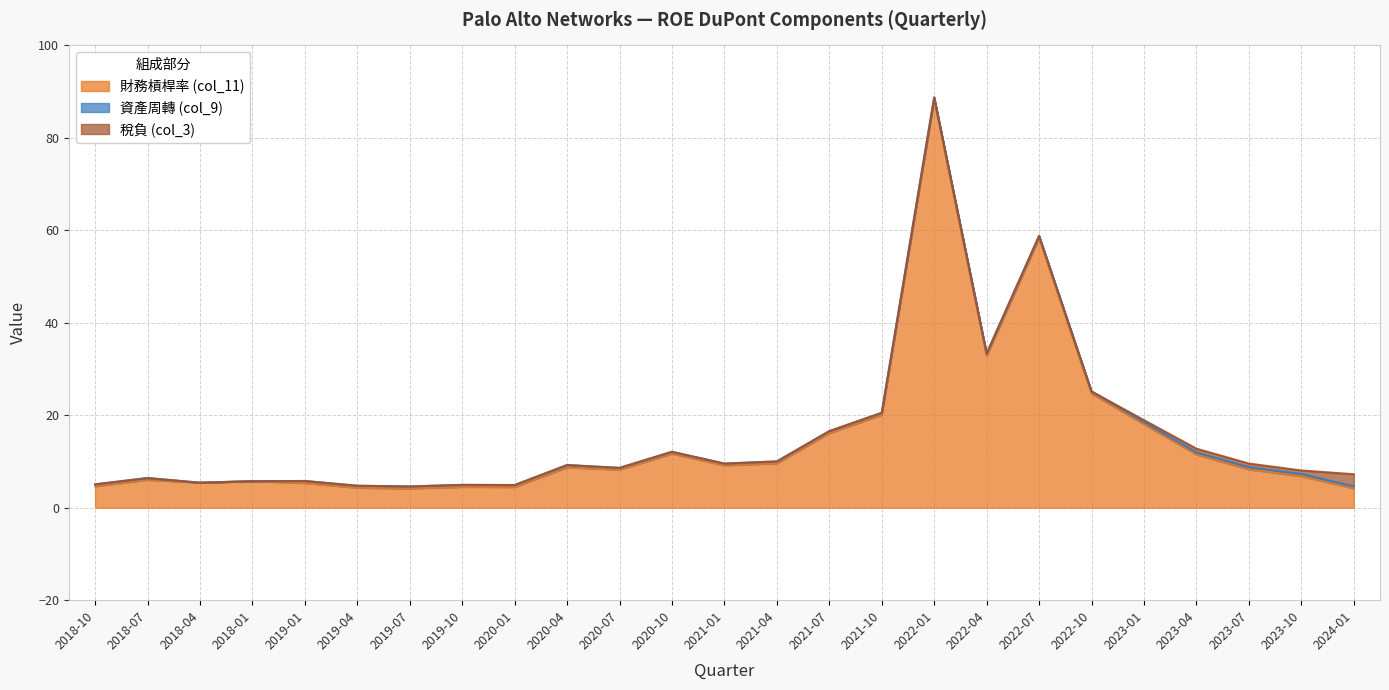

What is the sum of all 財務槓桿率 (col_11) values?

381.3